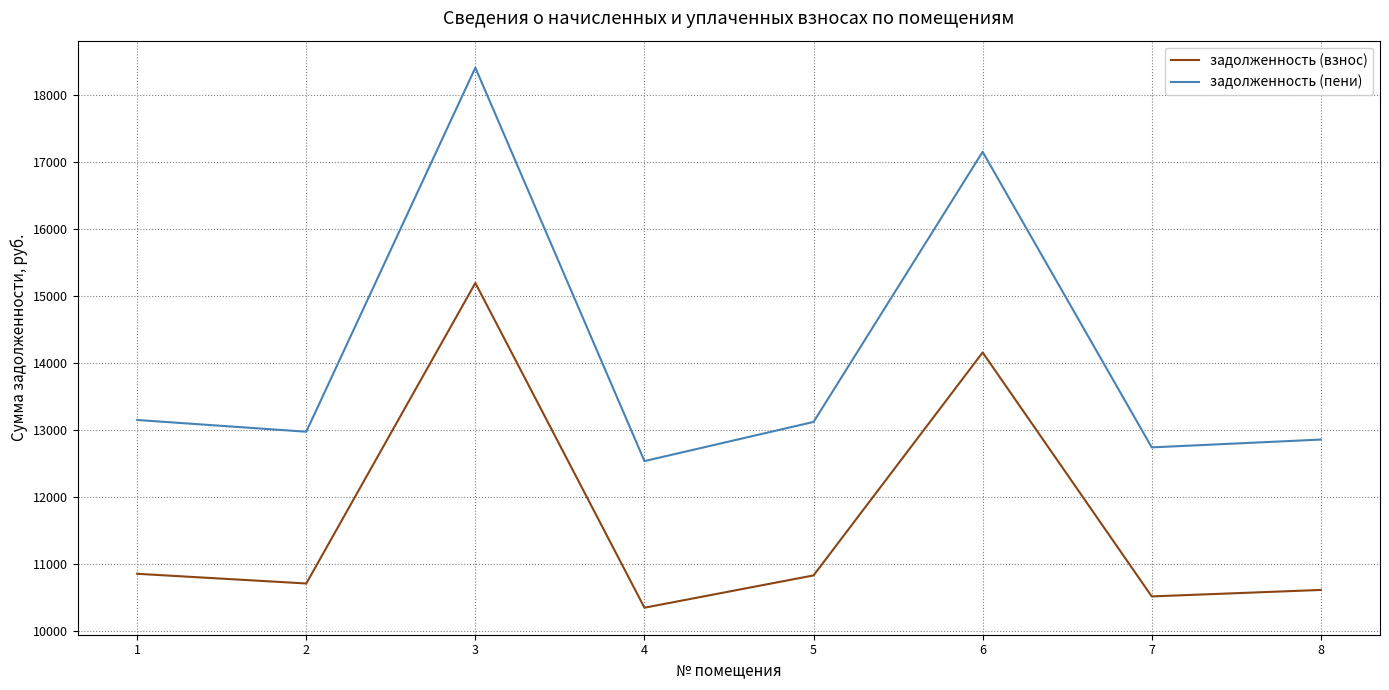

What is the difference between the highest and lowest values at 6?

2995.5